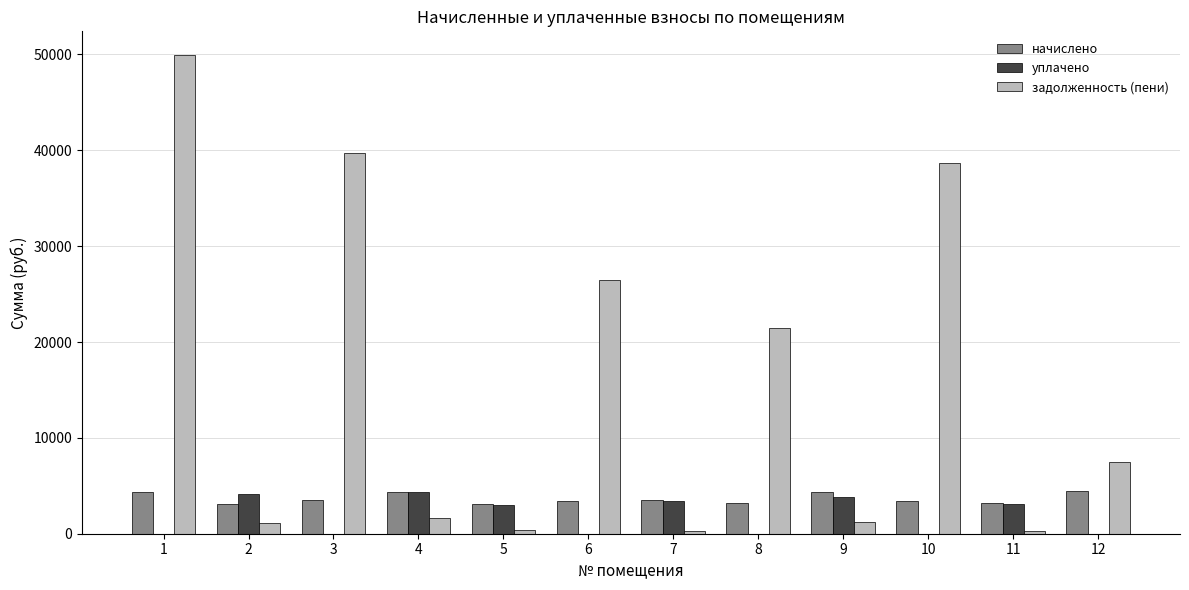

Between 1 and 5, which series saw the biggest shift?

задолженность (пени)